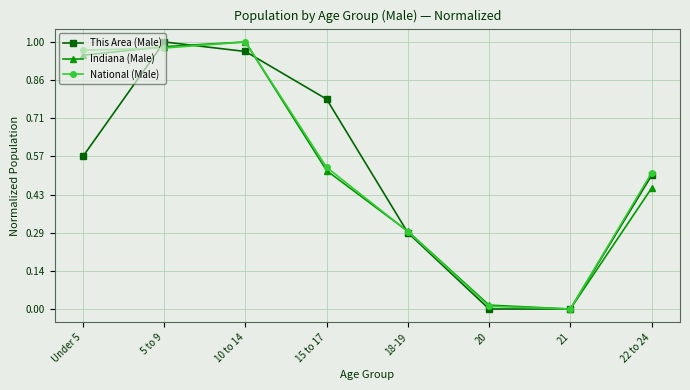

Which series changed the most between 18-19 and 21?

Indiana (Male)